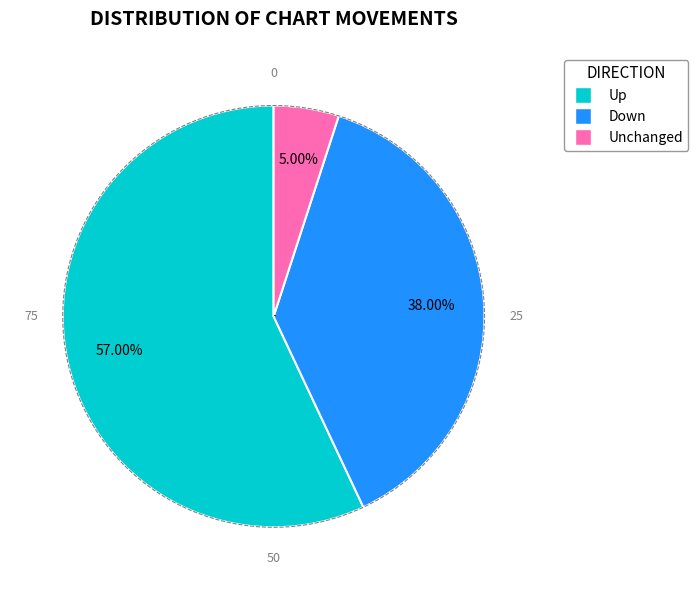

Is there any slice that represents more than half of the pie?

Yes